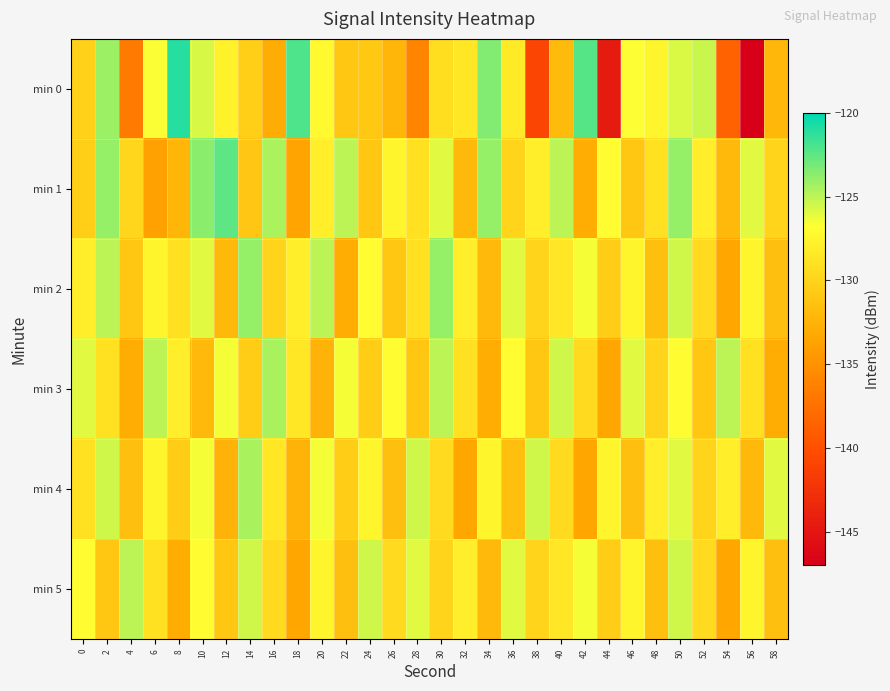

At which category is the sum across all series the highest?

50